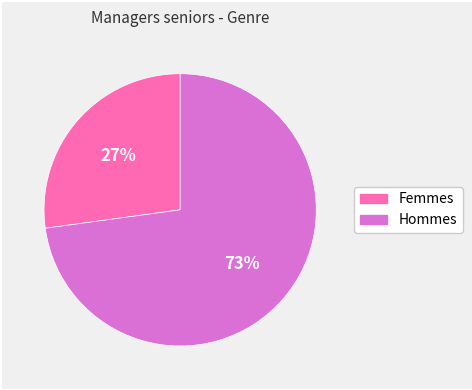

To the nearest percent, what portion does Femmes represent?

27%